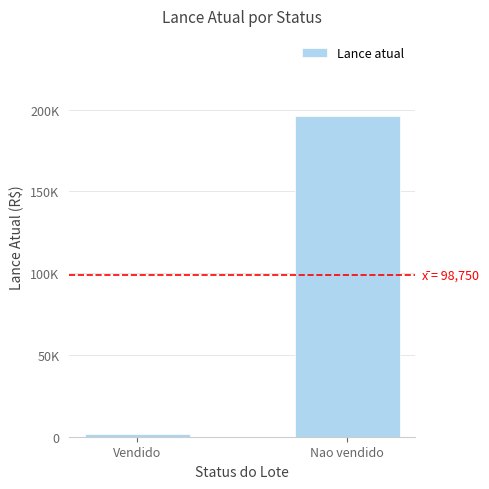

What value does the data have at Nao vendido?

196000